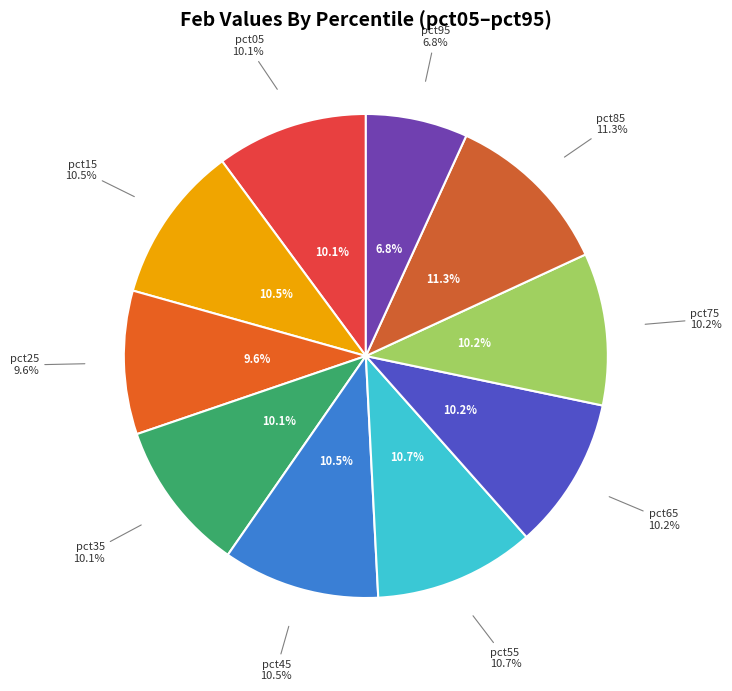

Does pct95 represent more than half of the total?

No